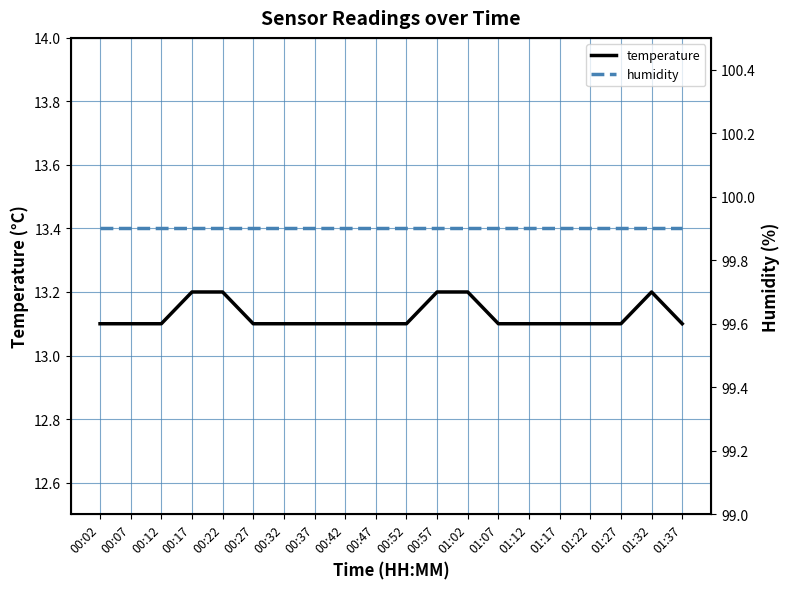

True or false: humidity has a value of 153.9 at 00:37.

False